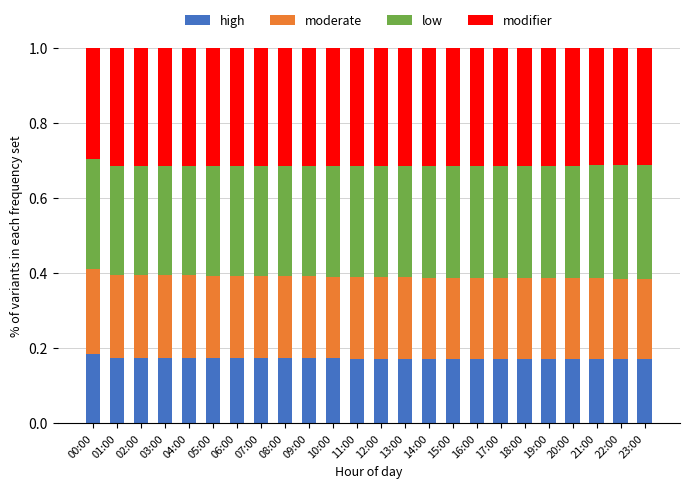

What is the sum of all high values?

4.1